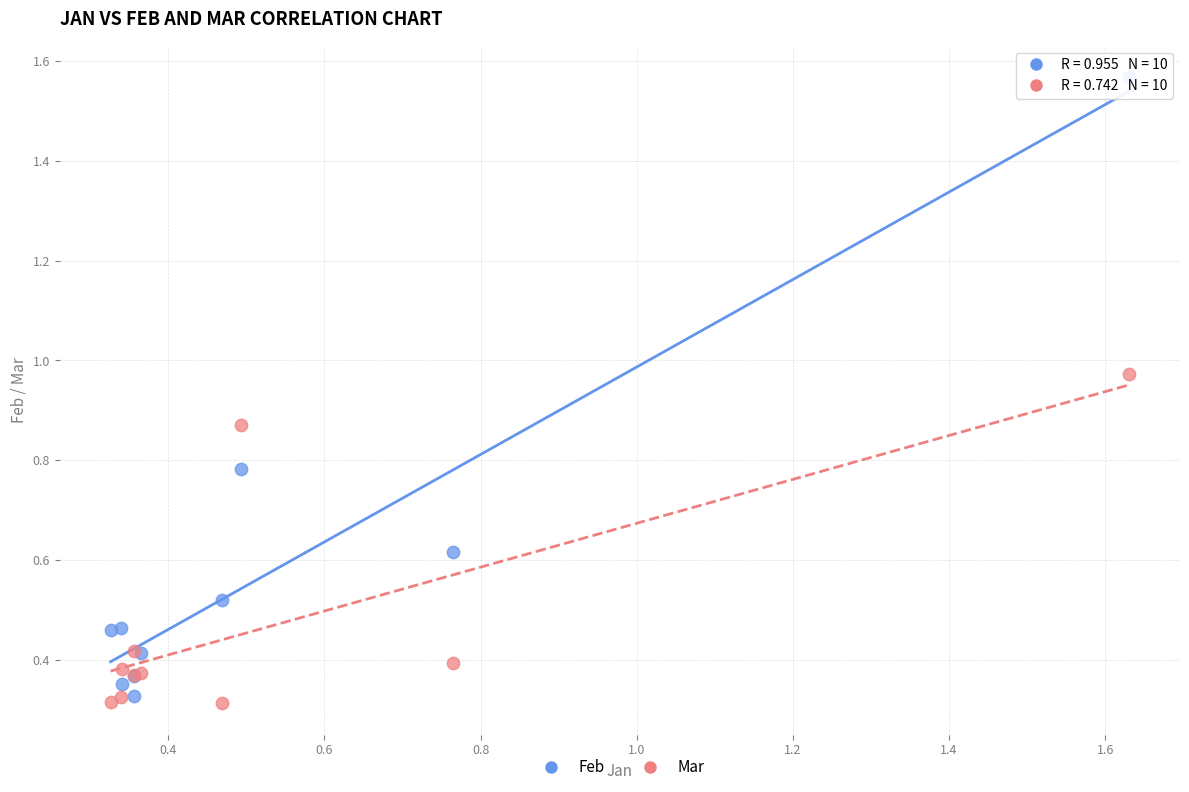

Which series contains the highest Y value?

Feb